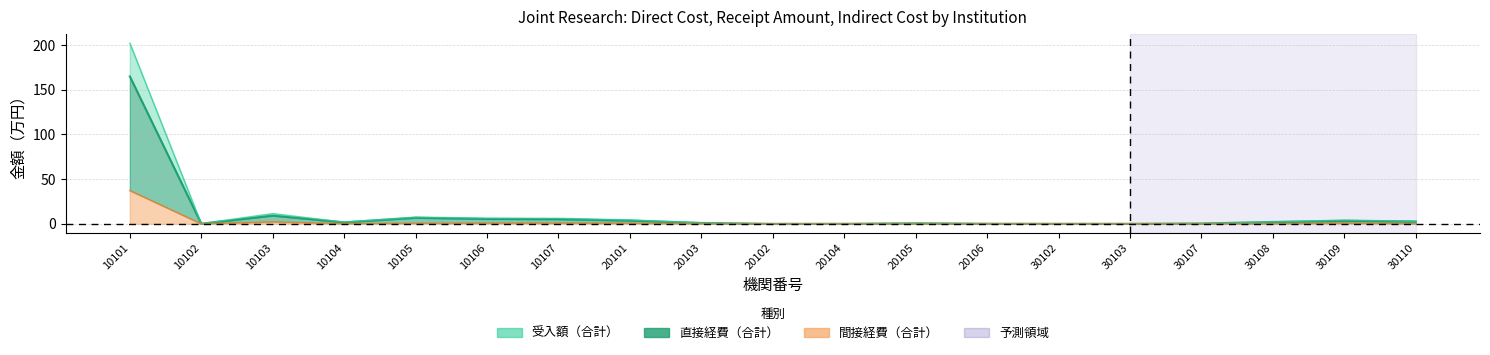

Rank the series at 10107 from highest to lowest value.

受入額（合計）, 直接経費（合計）, 間接経費（合計）